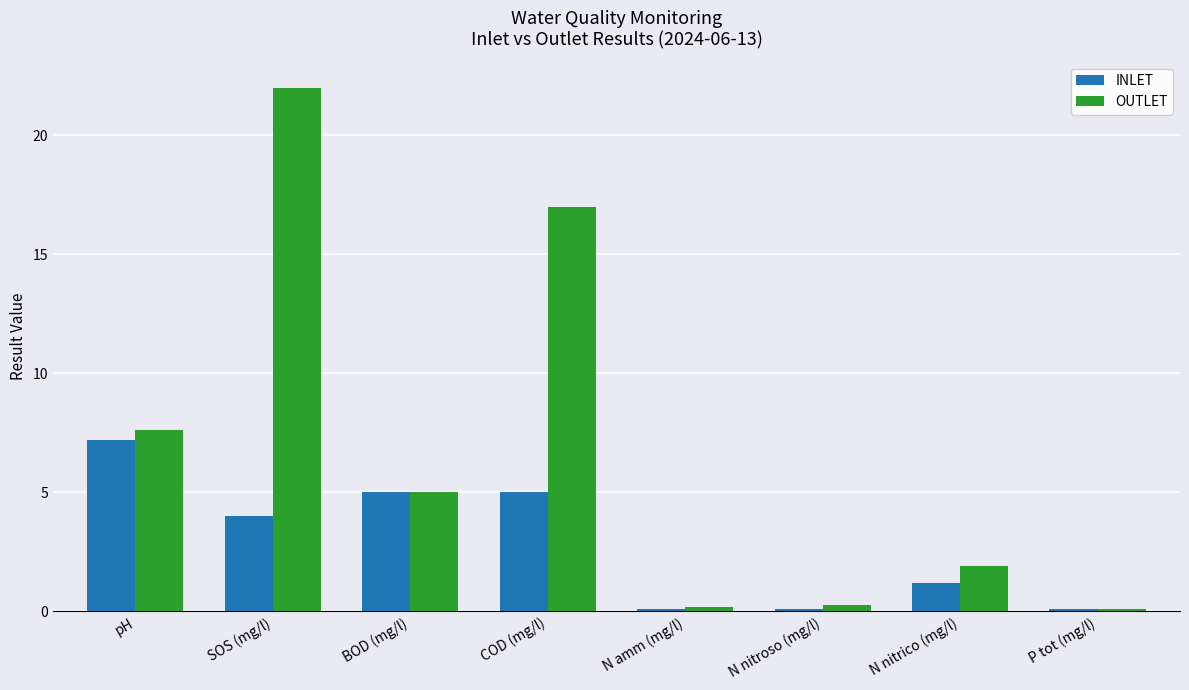

Between SOS (mg/l) and COD (mg/l), which series saw the biggest shift?

OUTLET